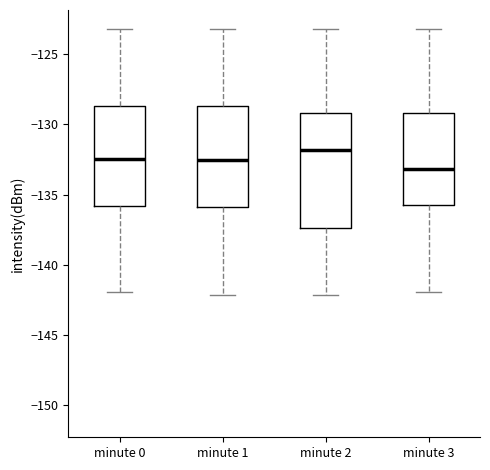

Reading left to right, transcribe this box plot: for each box, give where its median line is, the range the box spans, and where its two whiskers end, as read against the y-axis. The values are not printed on the chart, so give them approximately, as read against the axis.

minute 0: median -132.5, box -136.0 to -128.5, whiskers -142.0 to -123.0
minute 1: median -132.5, box -136.0 to -128.5, whiskers -142.0 to -123.0
minute 2: median -132.0, box -137.5 to -129.0, whiskers -142.0 to -123.0
minute 3: median -133.0, box -135.5 to -129.0, whiskers -142.0 to -123.0